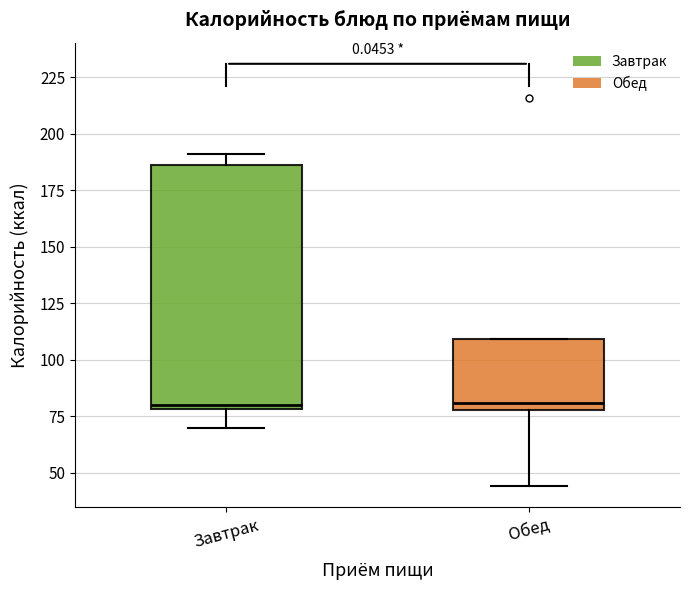

Reading left to right, read every box against the y-axis: the position of its median line, the range the box covers, and the ends of its whiskers. The values are not printed on the chart, so give them approximately, as read against the axis.

Завтрак: median 80 (just above the box's lower edge), box 80 to 185, whiskers 70 to 190
Обед: median 80 (just above the box's lower edge), box 80 to 110, whiskers 45 to 110